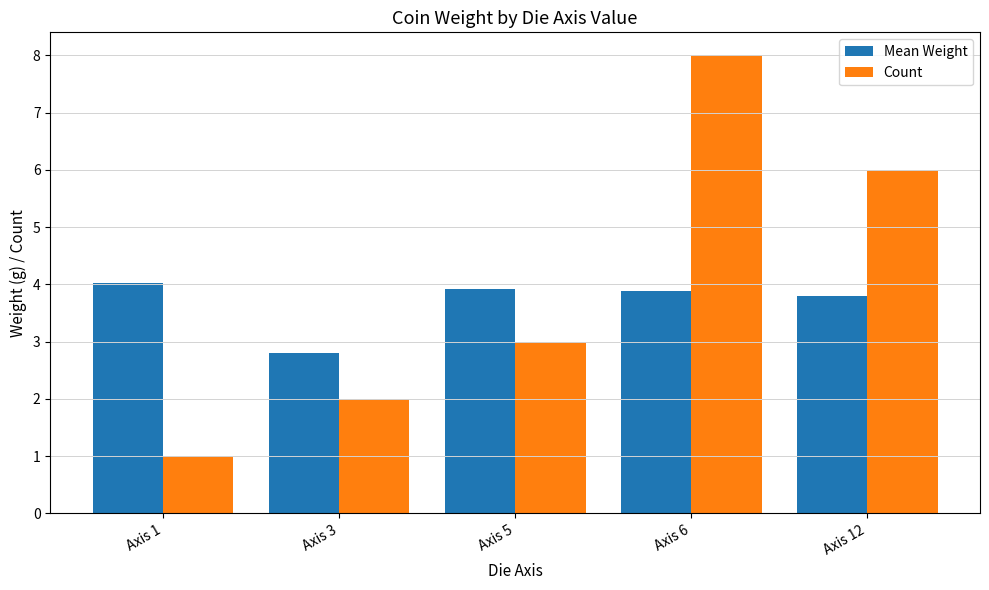

Which series has the widest spread of values?

Count